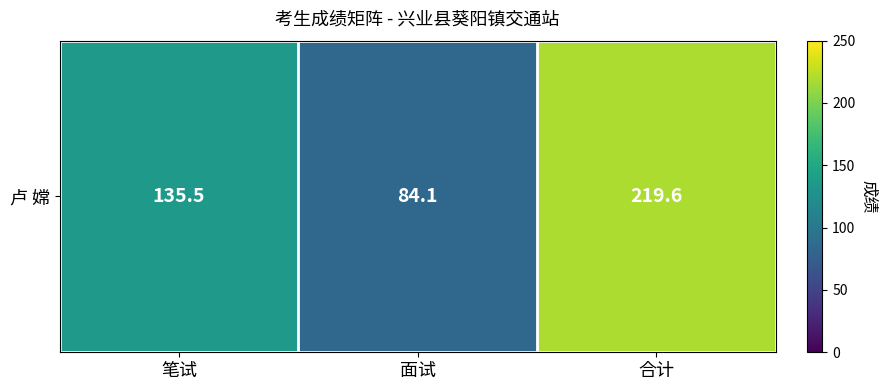

Reading right to left, list all the values displayed in this chart.

合计=219.6	面试=84.1	笔试=135.5